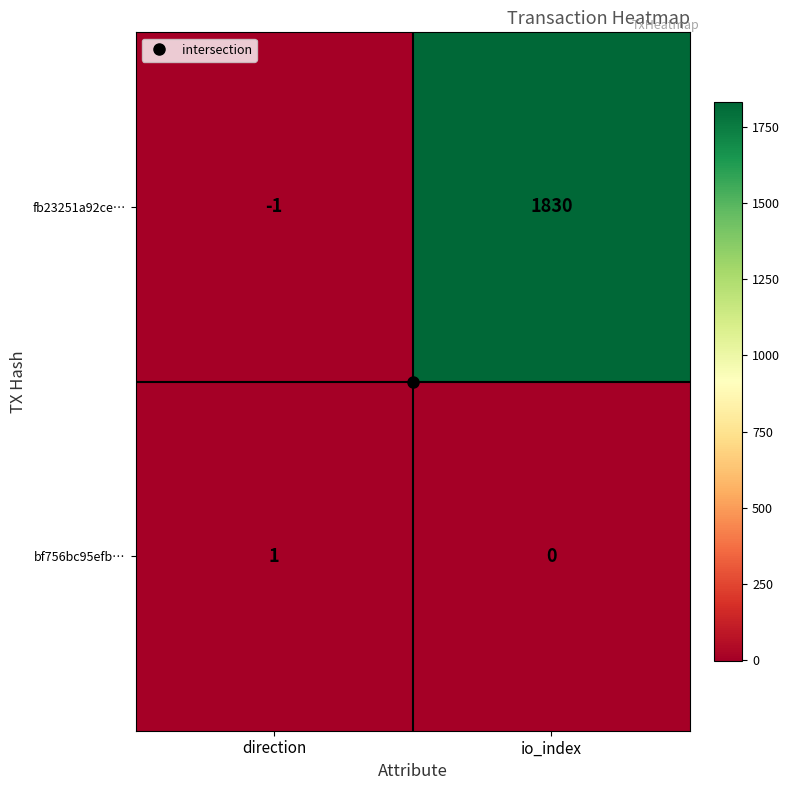

What is the difference between the maximum and minimum values in the fb23251a92ce… series?

1831